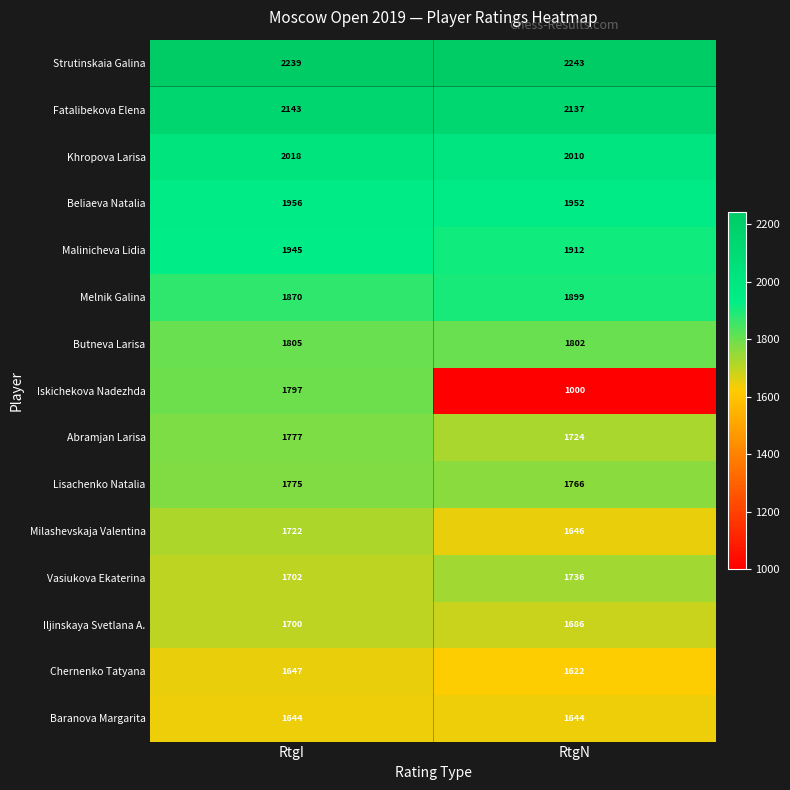

Is it true that Malinicheva Lidia equals 1945 at RtgI?

True